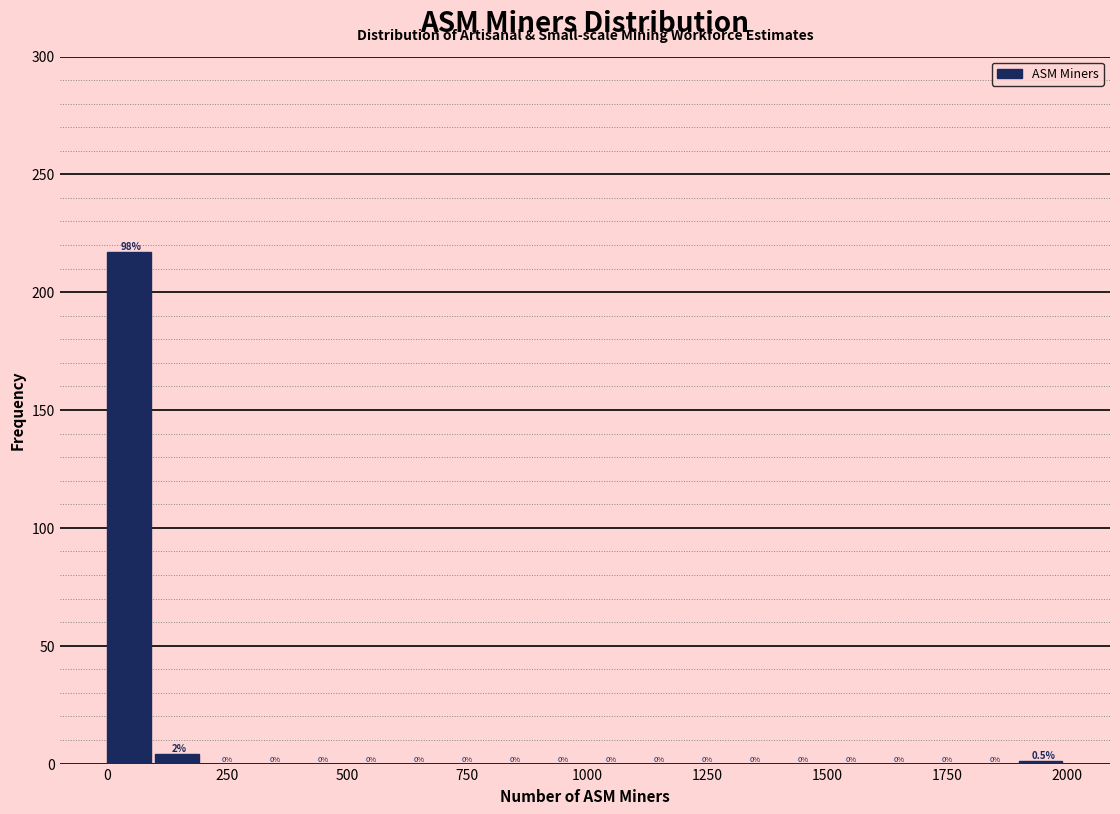

Around what value on the x-axis is the tallest bar? Give the approximate position of its centre, as read against the axis.

50